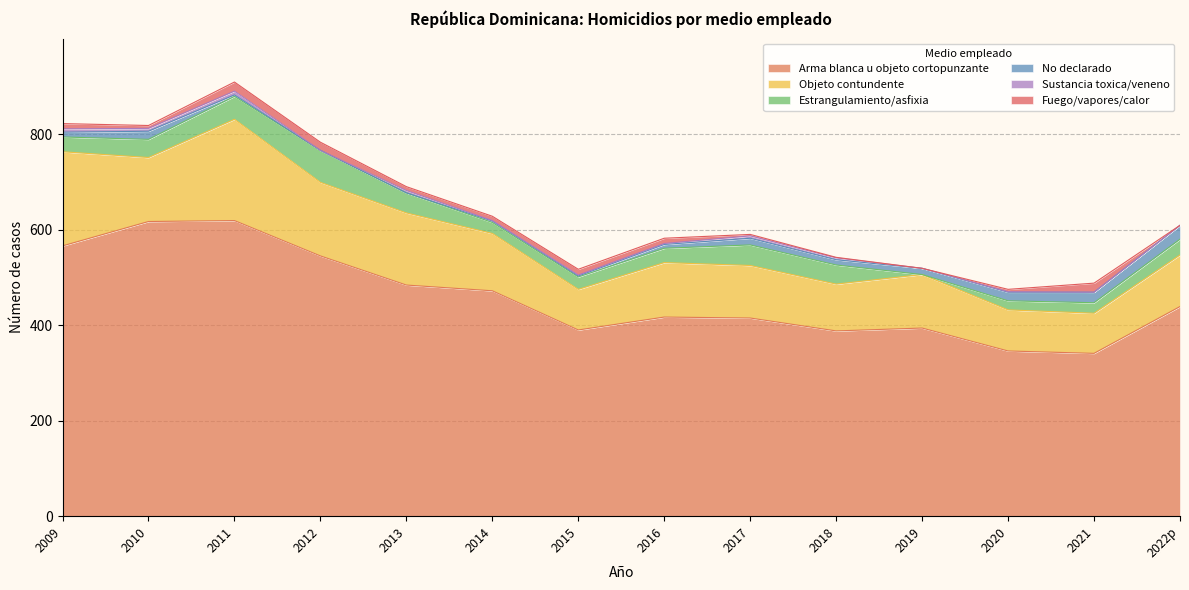

Where do Fuego/vapores/calor and Sustancia toxica/veneno first cross each other?

2016 and 2017